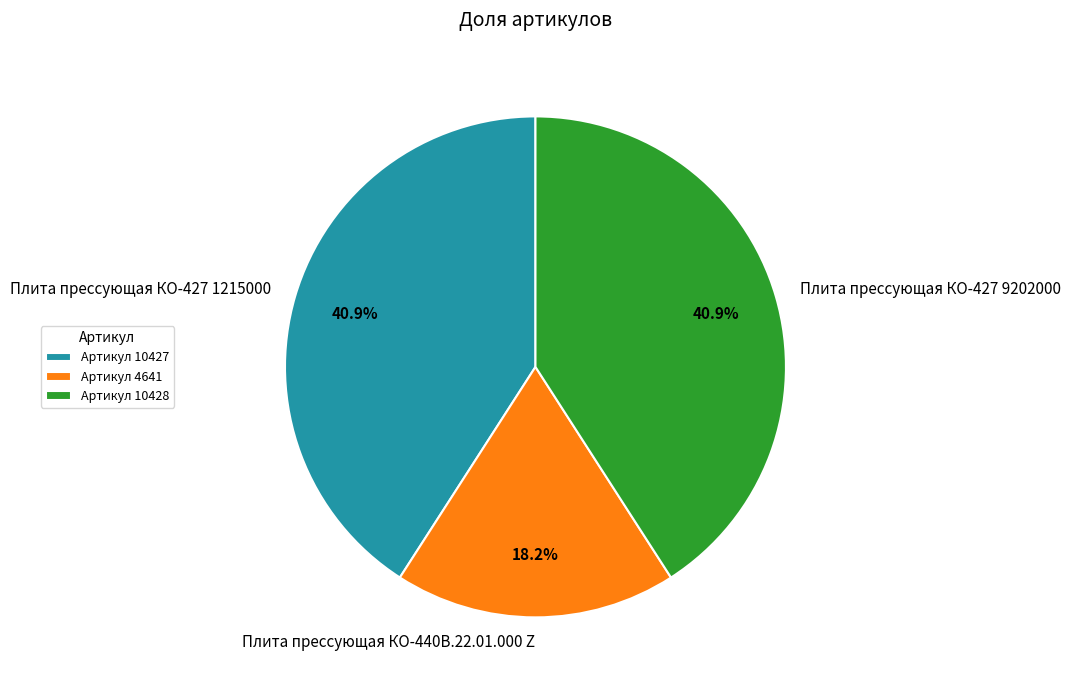

Do Плита прессующая КО-427 9202000 and Плита прессующая КО-440В.22.01.000 Z together represent more than half of the pie?

Yes